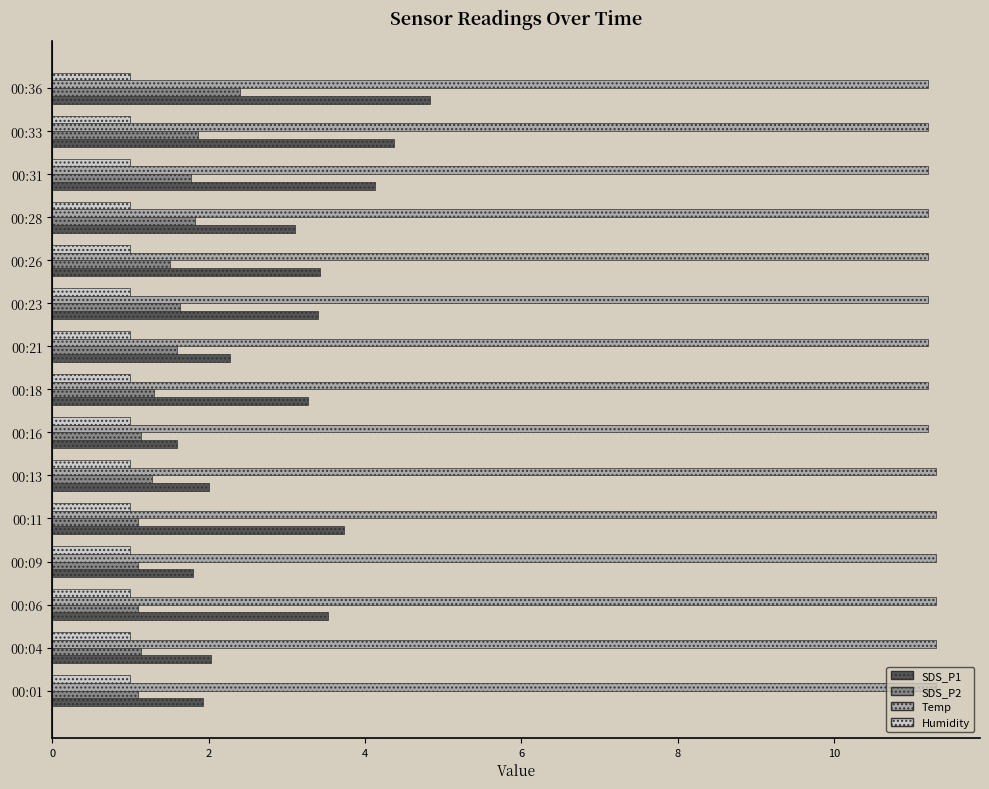

Which series has the widest spread of values?

SDS_P1